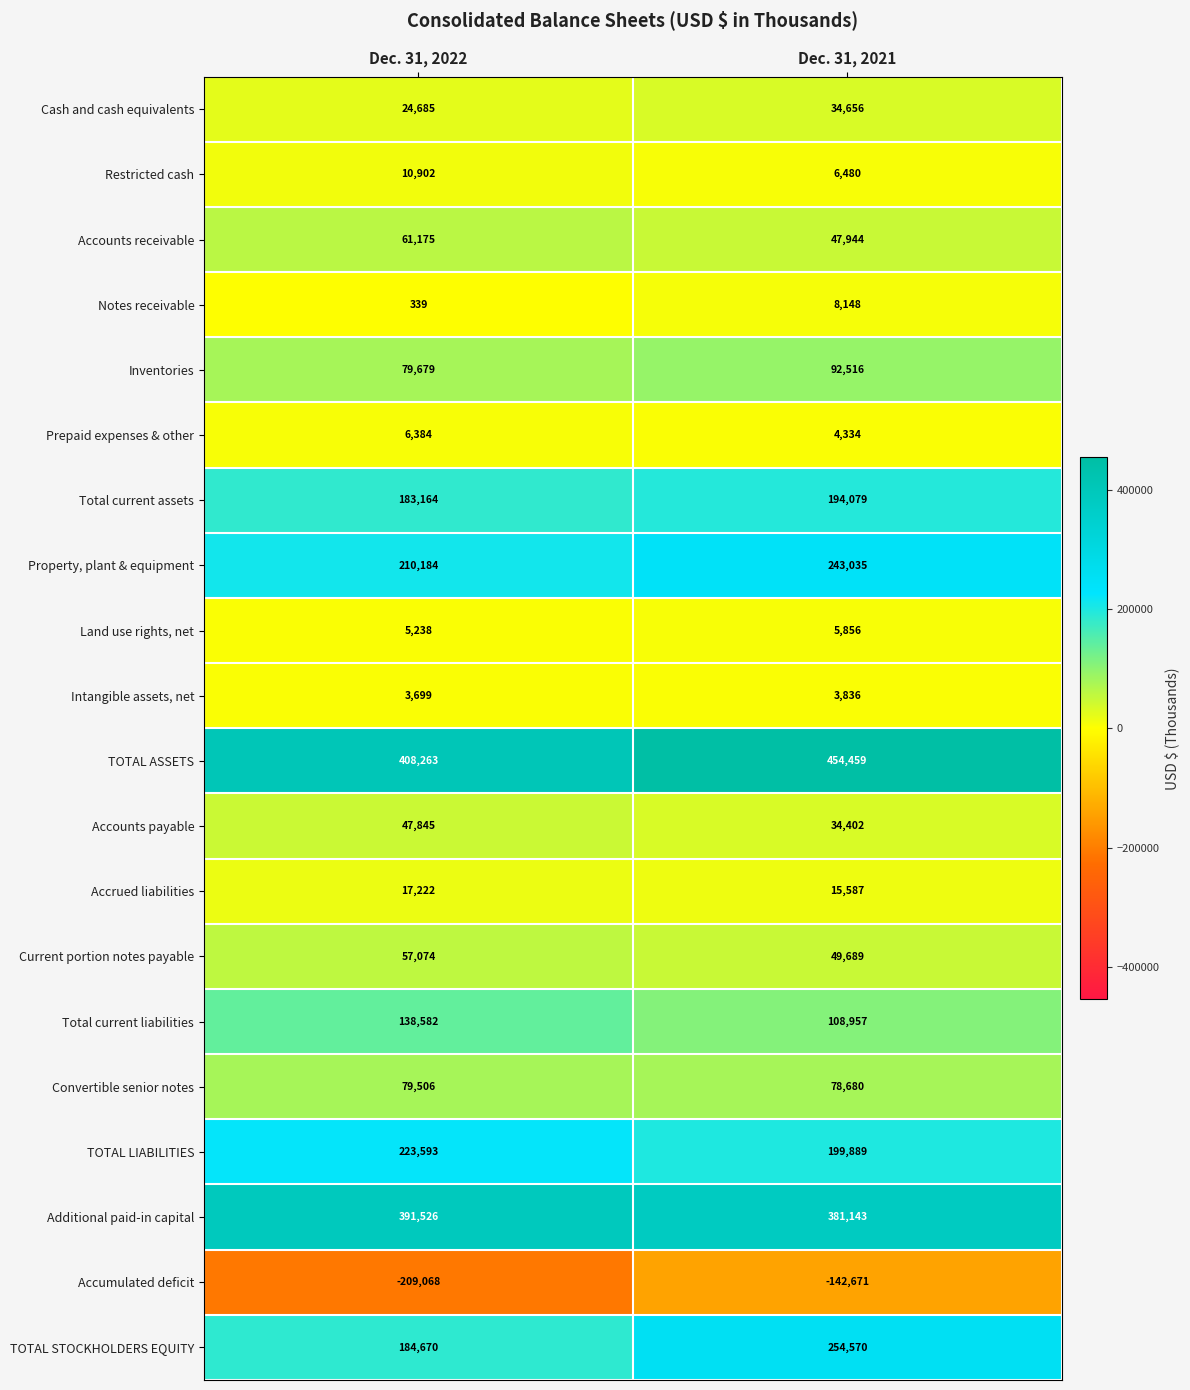

What is the minimum value shown in the chart?

-209068